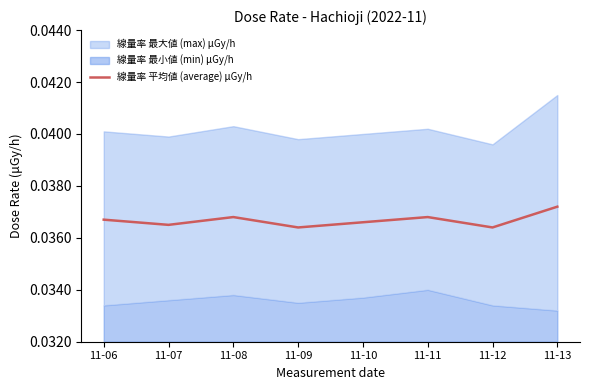

Count the number of categories in the chart.

8